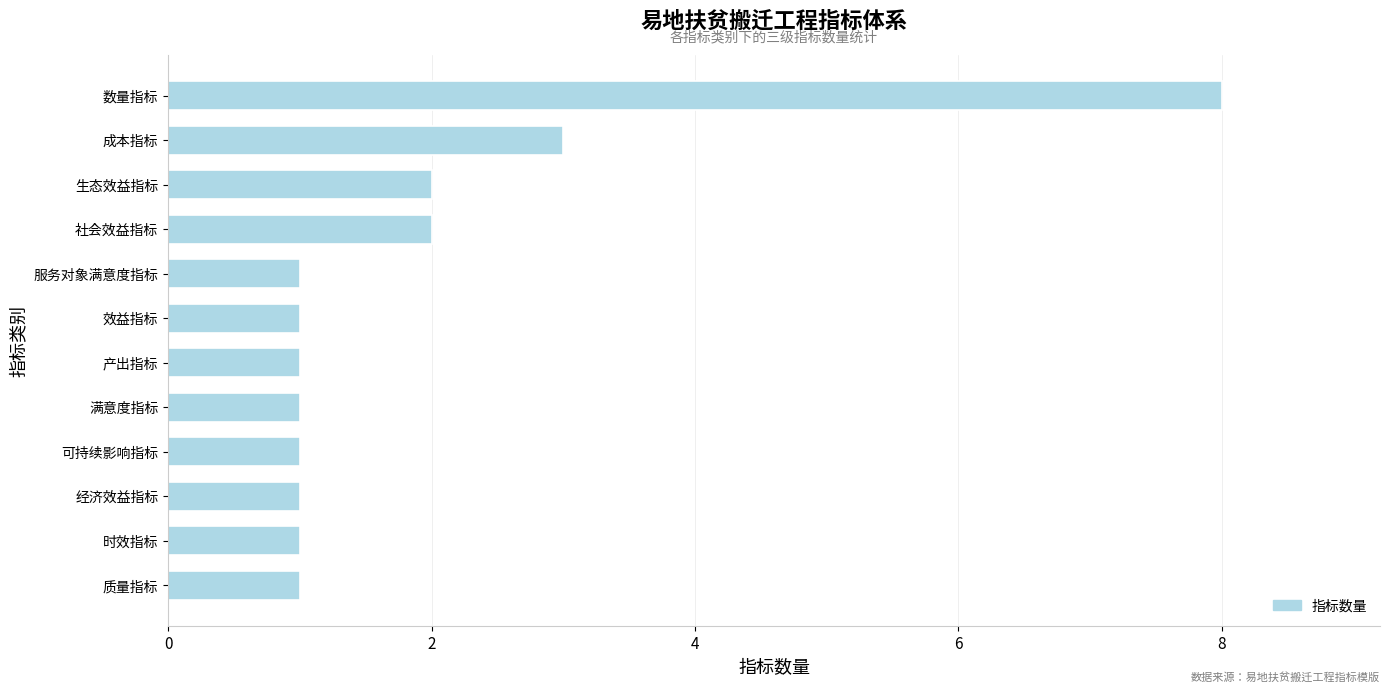

What is the greatest value displayed?

8